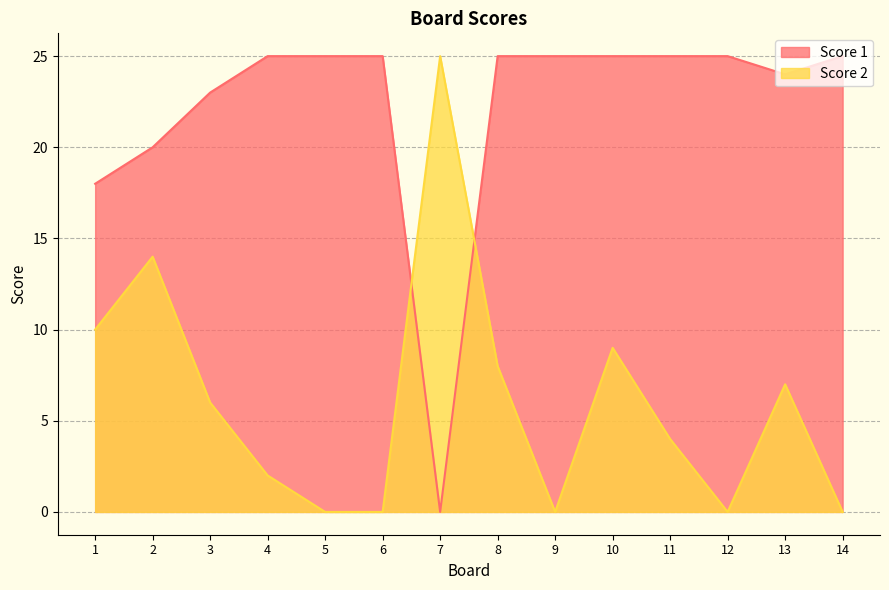

At which label is Score 2 closest to 12?

1